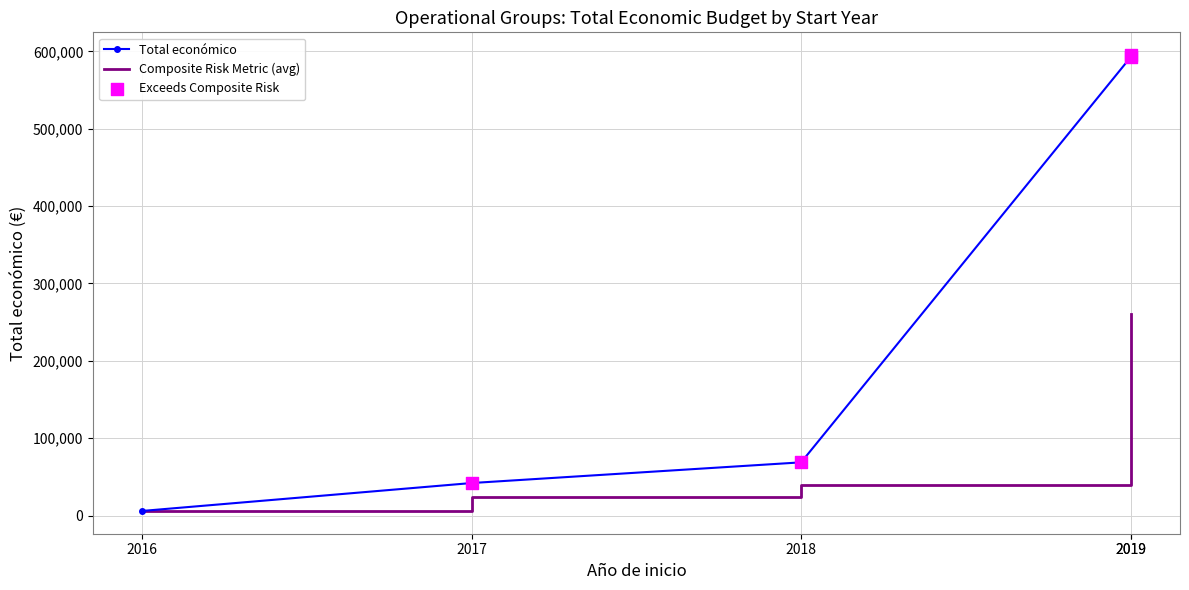

Between 2019 and 2019, which is larger?

2019